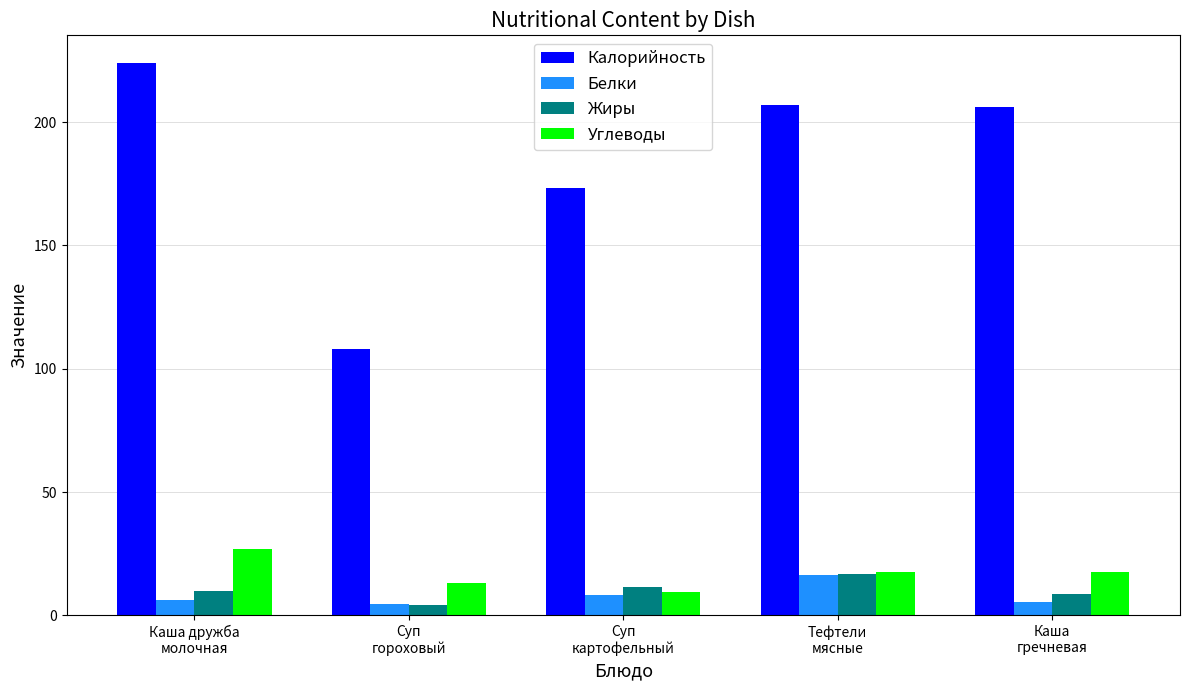

Which series changed the most between Каша дружба
молочная and Тефтели
мясные?

Калорийность